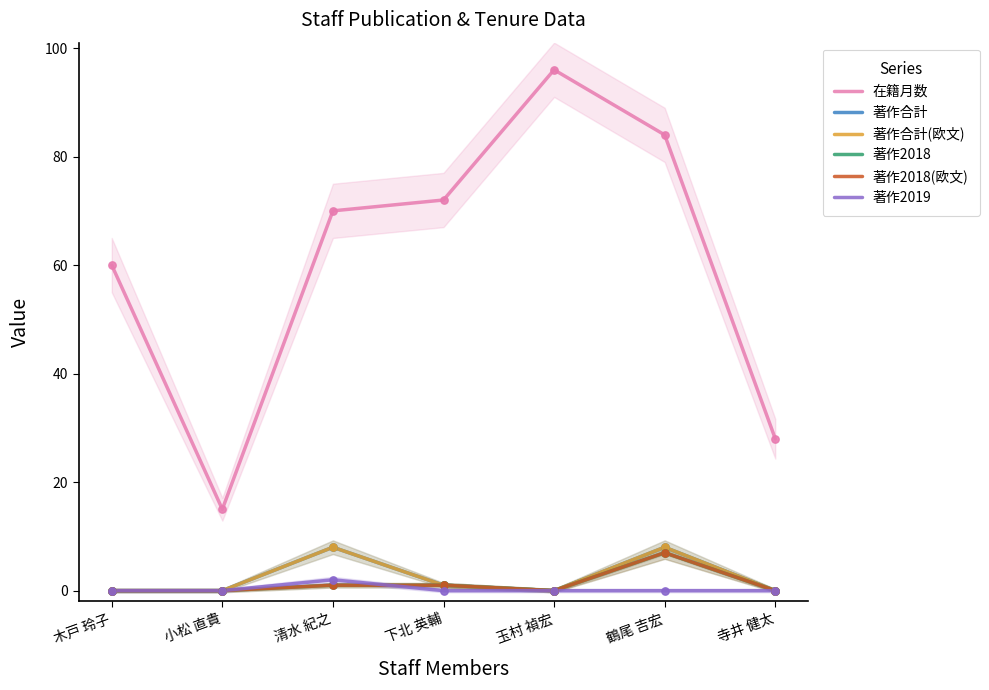

At how many categories does at least one series exceed 77?

2